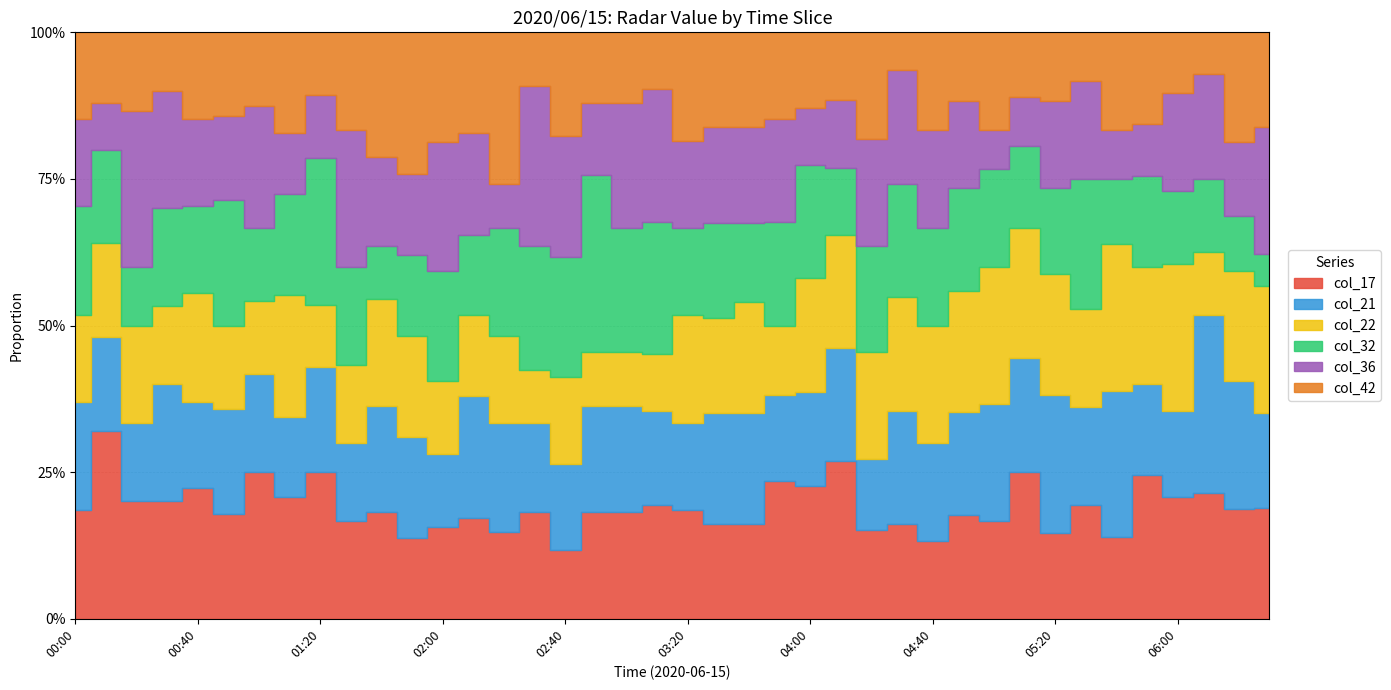

At how many categories does at least one series exceed 0?

40